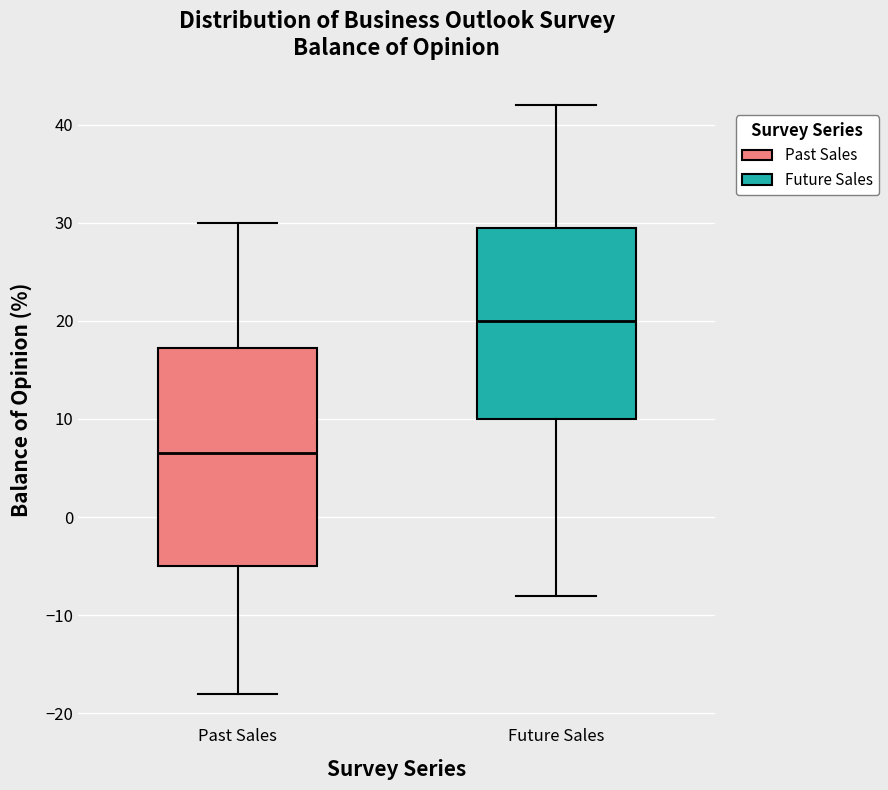

Reading left to right, read every box against the y-axis: the position of its median line, the range the box covers, and the ends of its whiskers. The values are not printed on the chart, so give them approximately, as read against the axis.

Past Sales: median 7, box -5 to 17, whiskers -18 to 30
Future Sales: median 20, box 10 to 30, whiskers -8 to 42